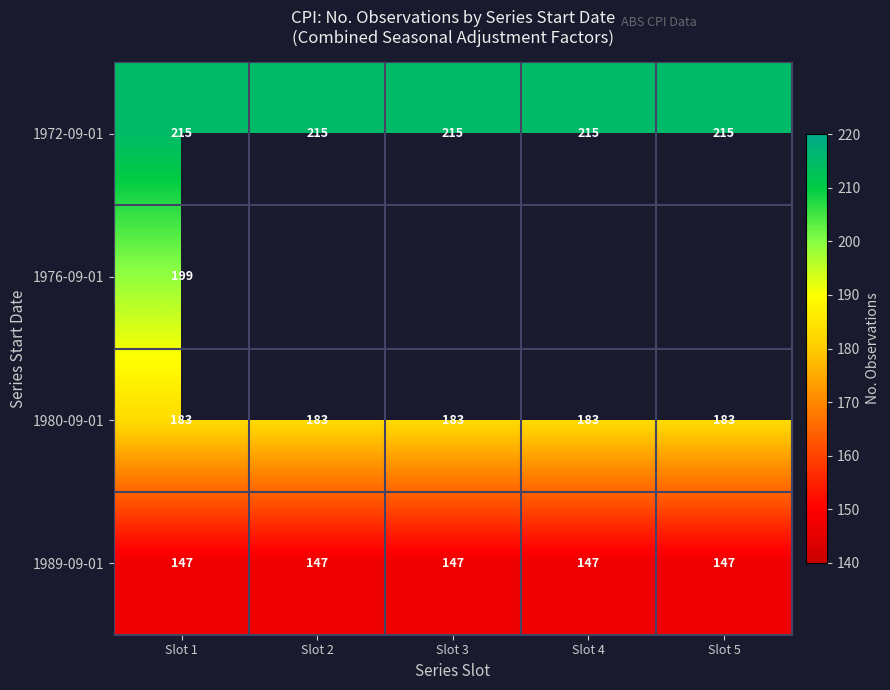

What is the sum of the 1989-09-01 values at Slot 5 and Slot 4?

294